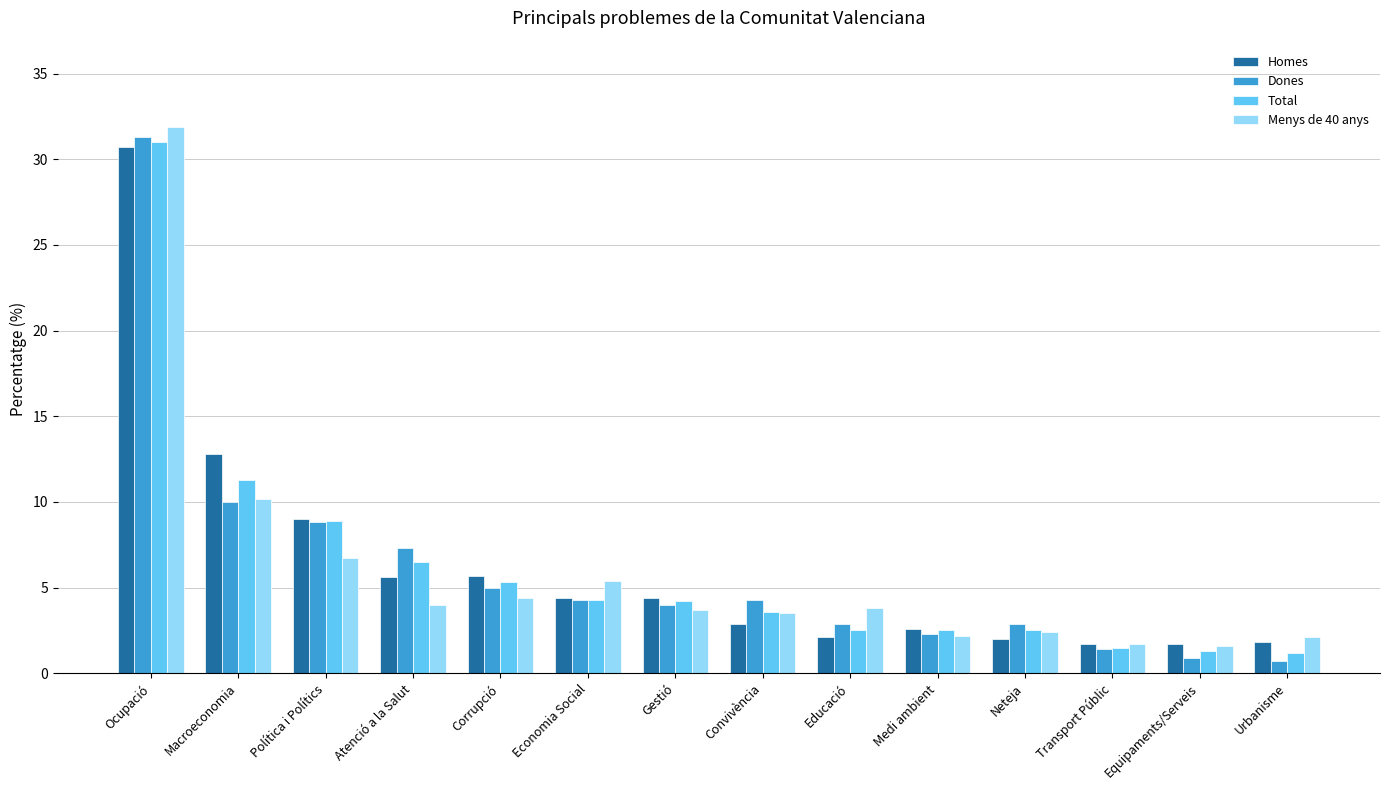

At which label is Menys de 40 anys closest to 16?

Macroeconomia